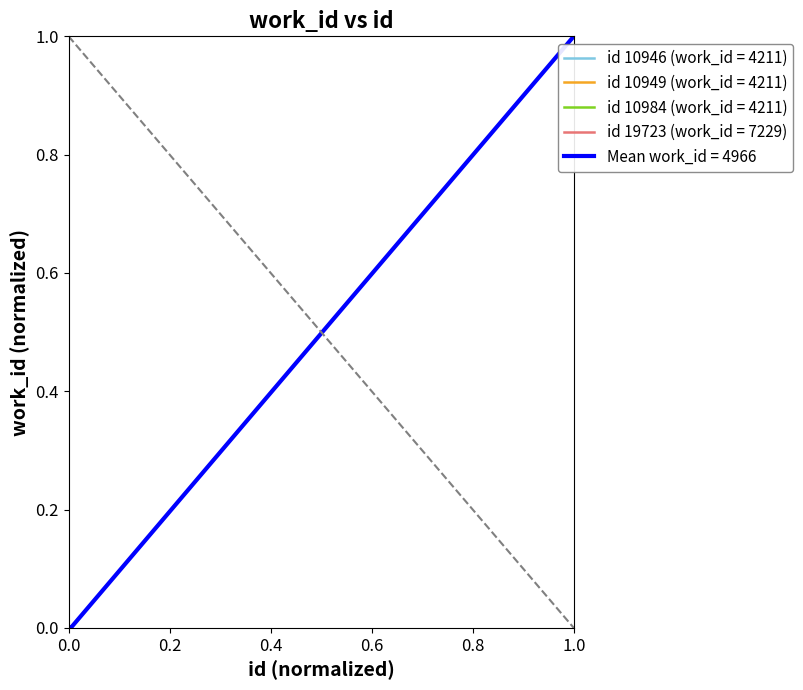

Count the values in the range 0 to 1.

4